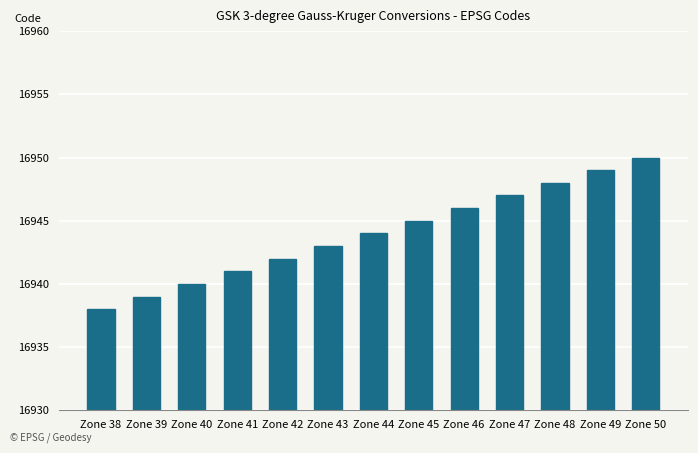

Reading left to right, transcribe all the data shown in this chart.

Zone 38=16938	Zone 39=16939	Zone 40=16940	Zone 41=16941	Zone 42=16942	Zone 43=16943	Zone 44=16944	Zone 45=16945	Zone 46=16946	Zone 47=16947	Zone 48=16948	Zone 49=16949	Zone 50=16950